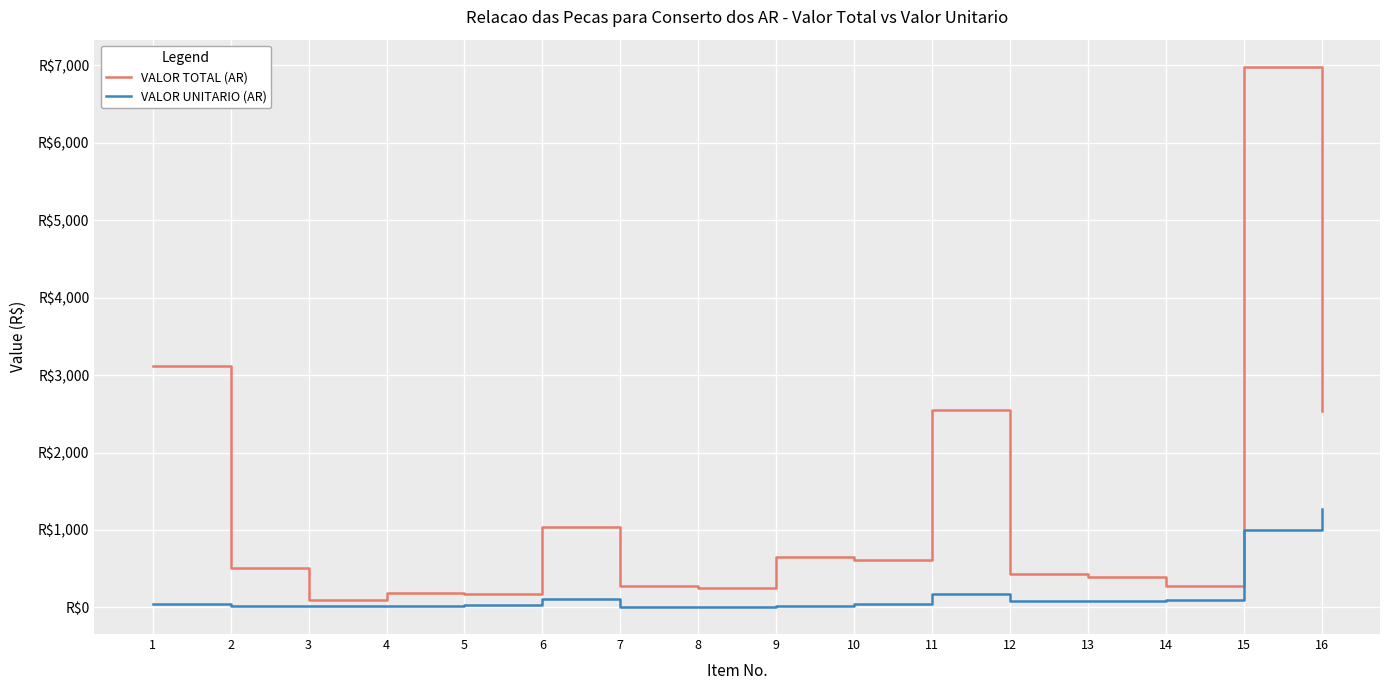

The value of VALOR UNITARIO (AR) at 2 is 7.8. True or false?

False